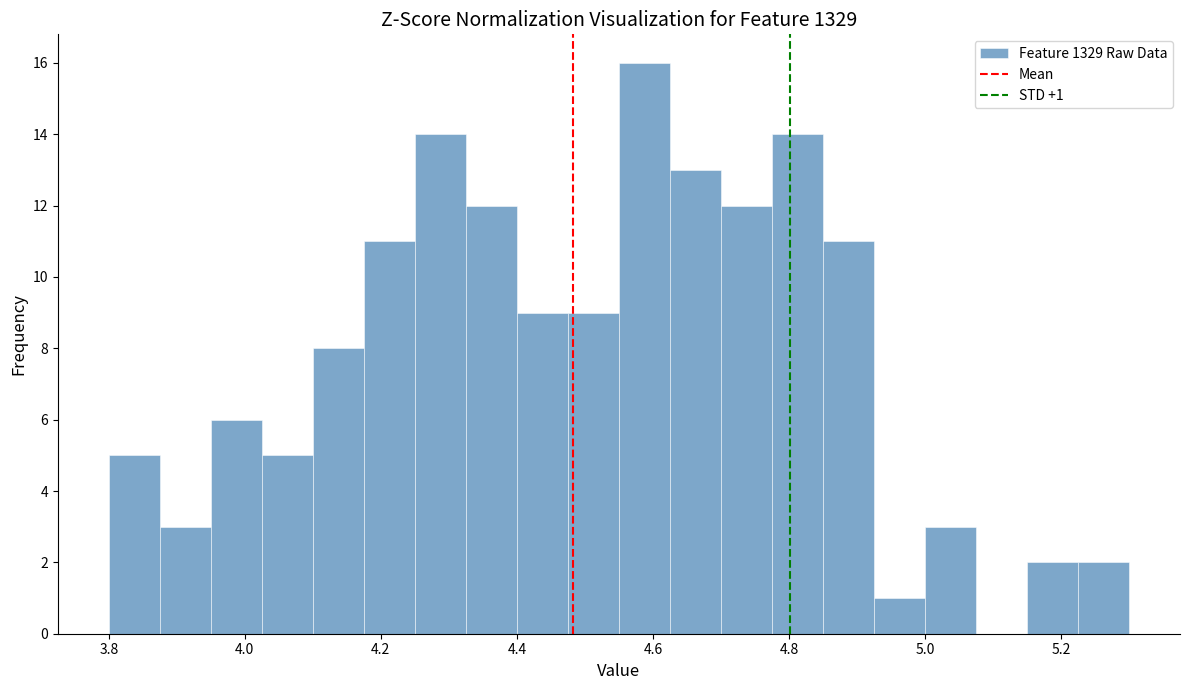

Read against the x-axis, roughly where is the centre of the tallest bar?

4.58